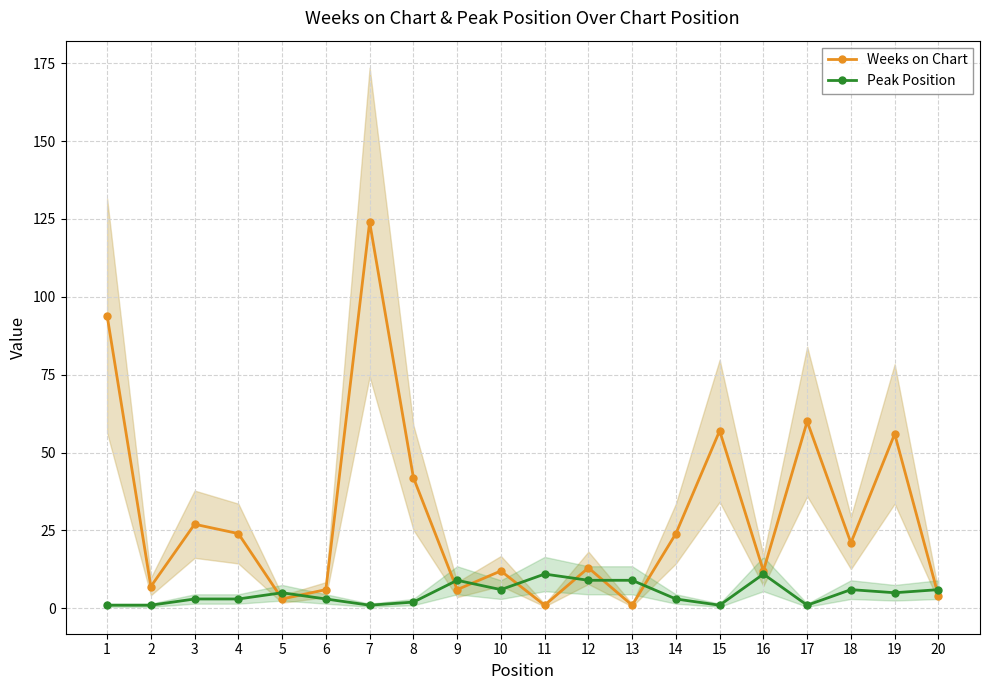

What is the total value across all series at 14?

27